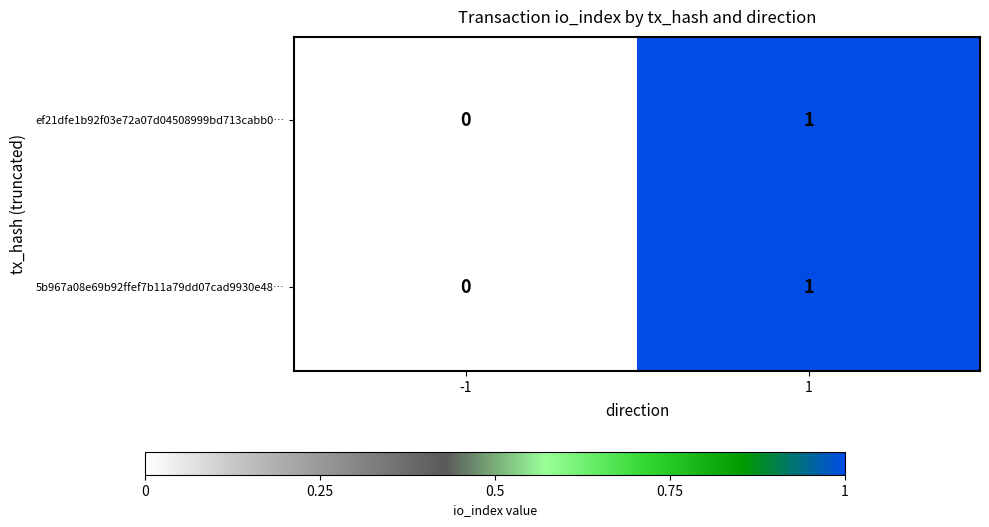

Is it true that ef21dfe1b92f03e72a07d04508999bd713cabb0… equals 2 at 1?

False